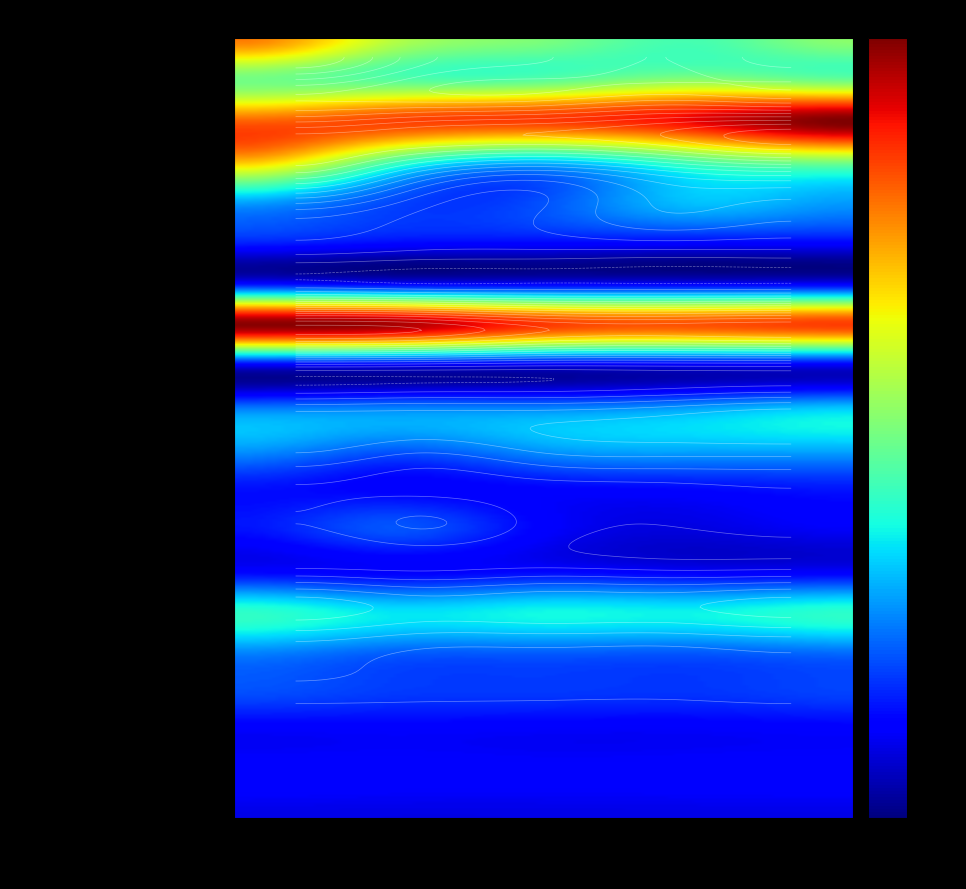

Is the value of Energy and Climate Change at Education greater than the value of Culture, Media and Sport at Transport?

Yes